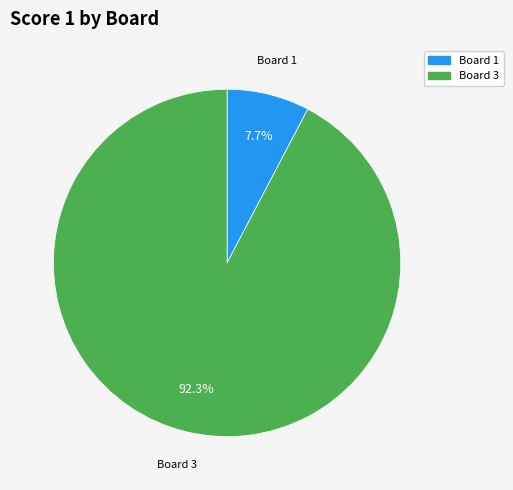

Is there a majority slice in this chart?

Yes